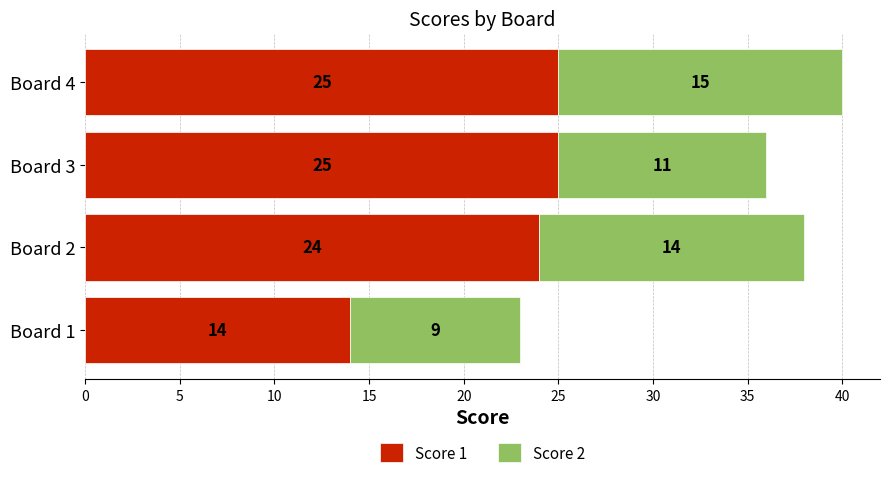

At which category is the sum across all series the highest?

Board 4